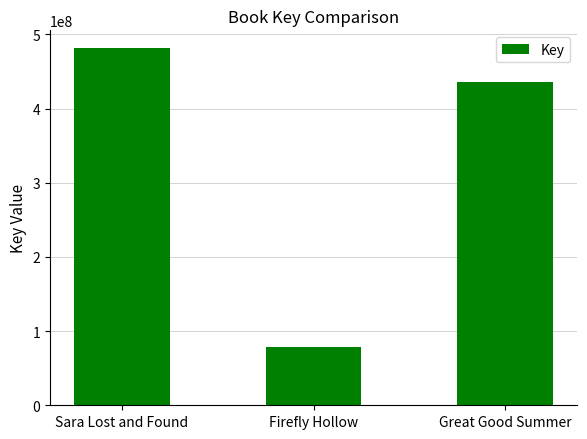

True or false: the data shows 30220025 at Firefly Hollow.

False